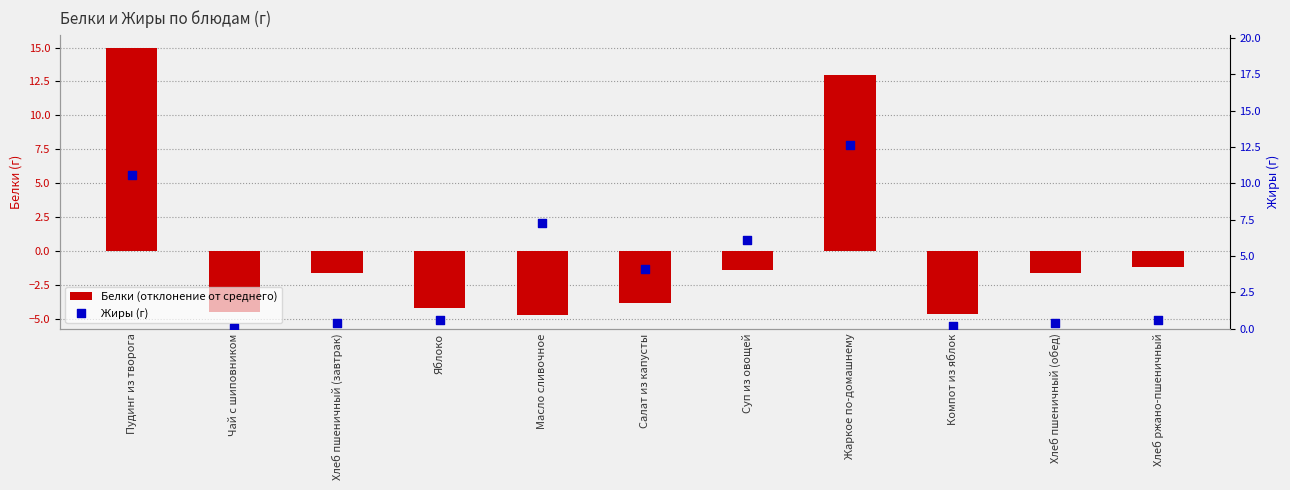

Which series contains the lowest Y value?

Белки (отклонение от среднего)